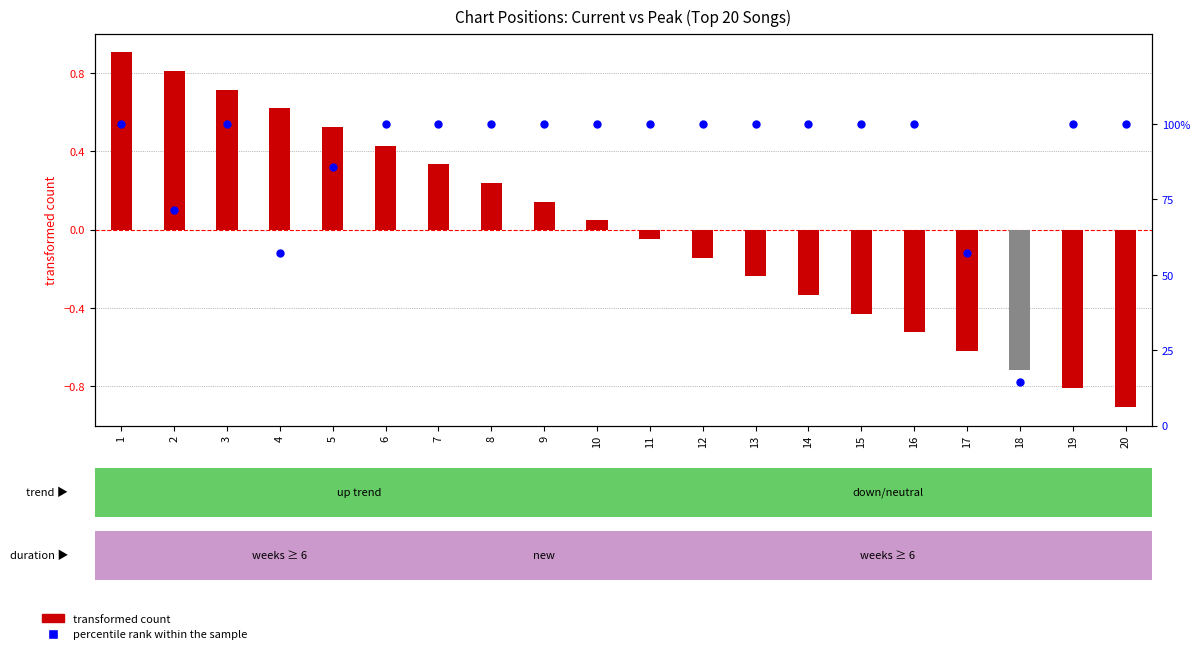

Which series has the largest total across all categories?

percentile rank within the sample